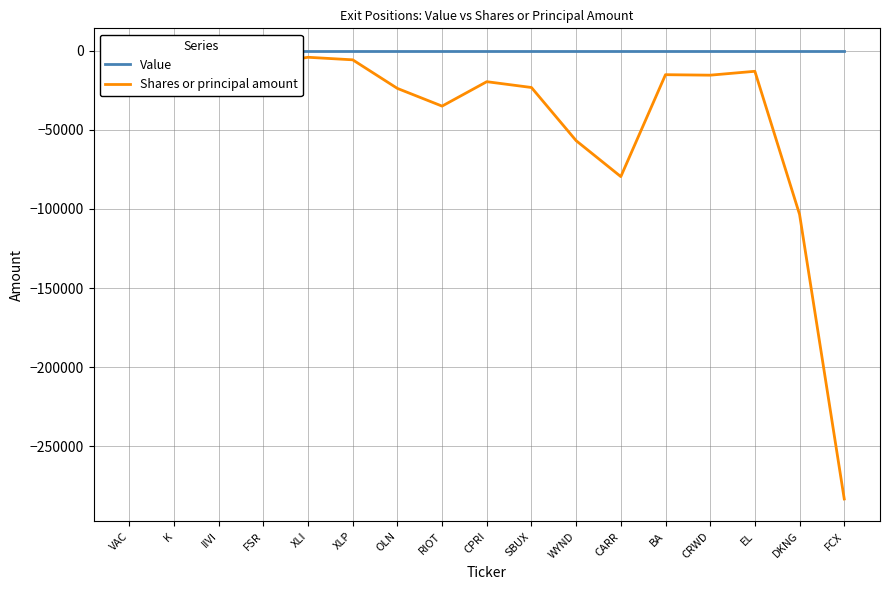

Rank the series by their average value, from lowest to highest.

Shares or principal amount, Value